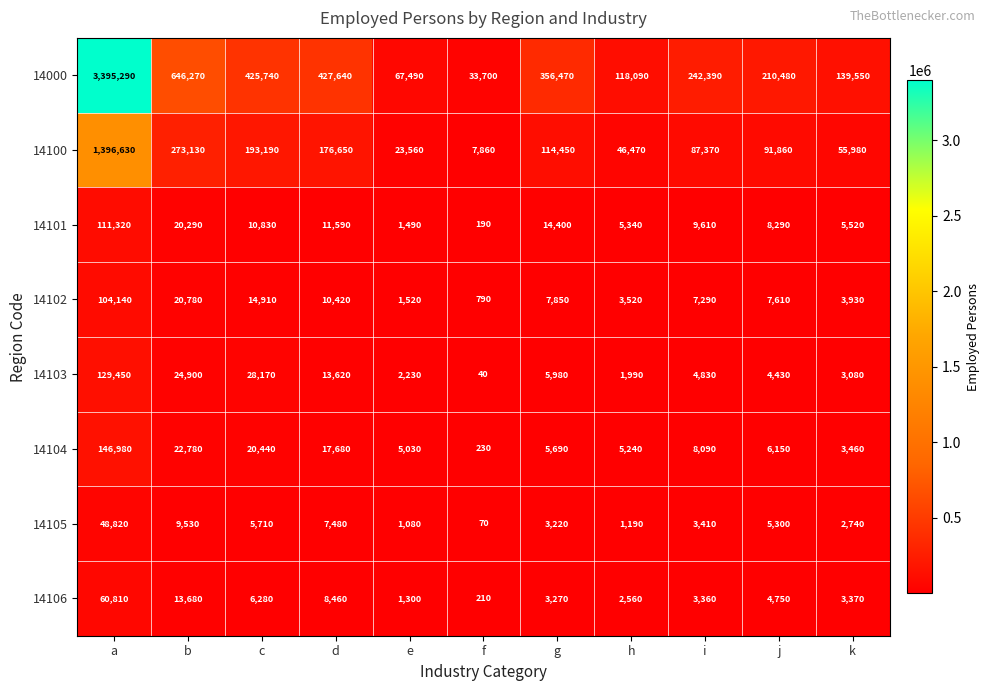

How many distinct data groups are displayed?

8